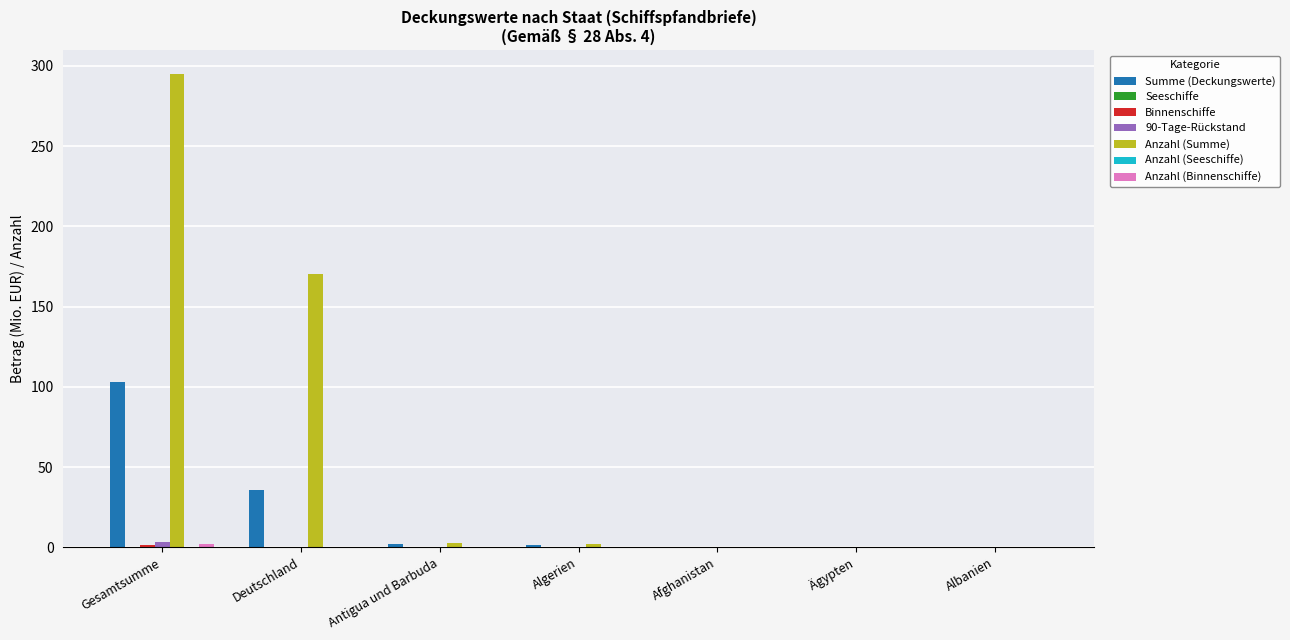

What is the sum of all Anzahl (Summe) values?

470.9